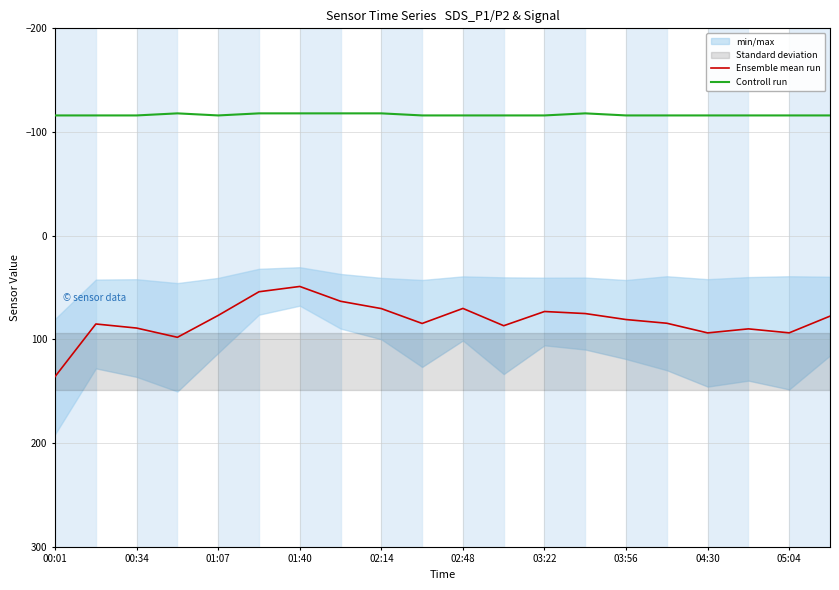

Which category has the highest value in the Controll run series?

00:01